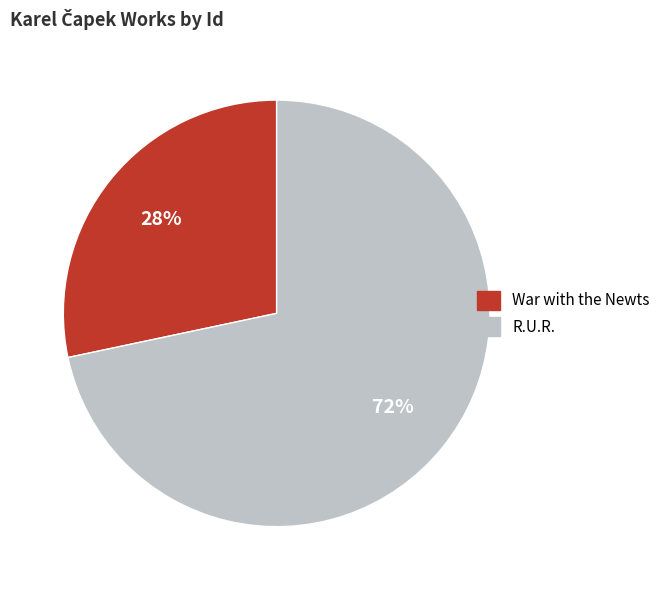

Count the number of slices in the pie.

2